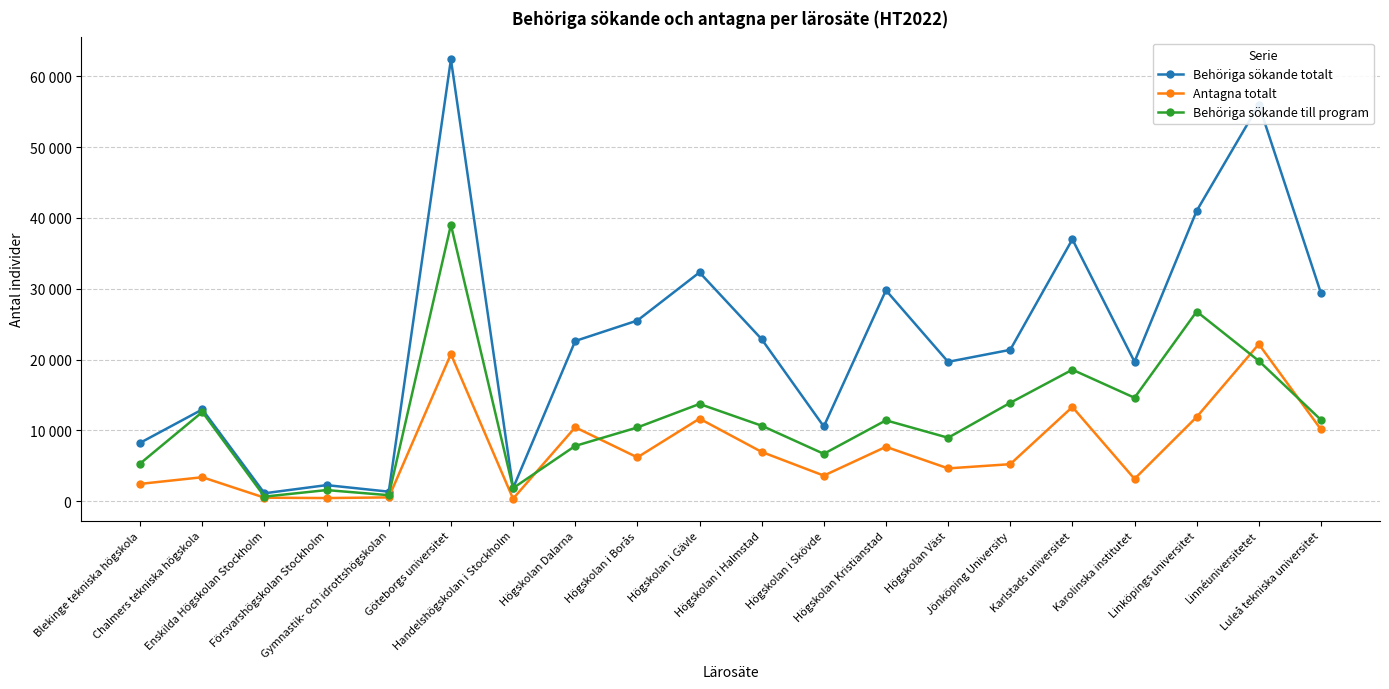

Where is the first local minimum for Behöriga sökande totalt?

Enskilda Högskolan Stockholm